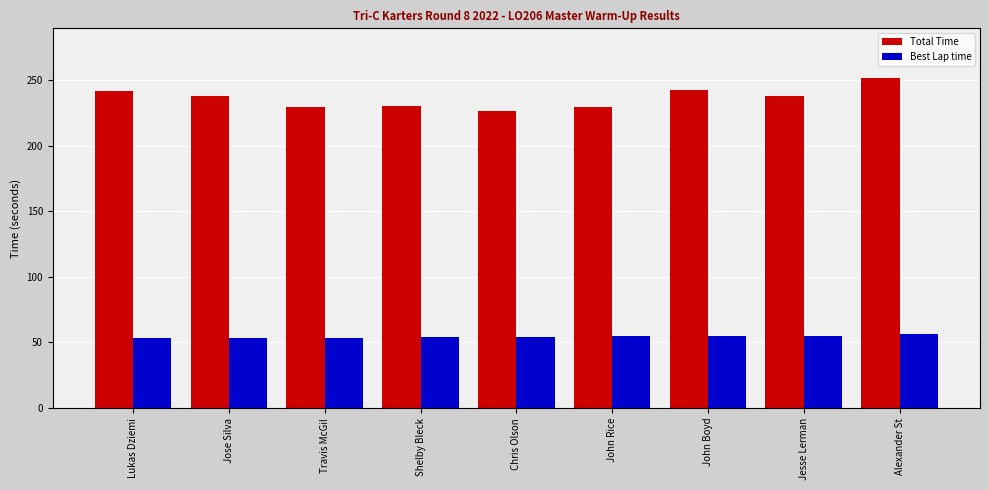

Is the value of Best Lap time at Lukas Dziemi greater than the value of Total Time at Shelby Bleck?

No